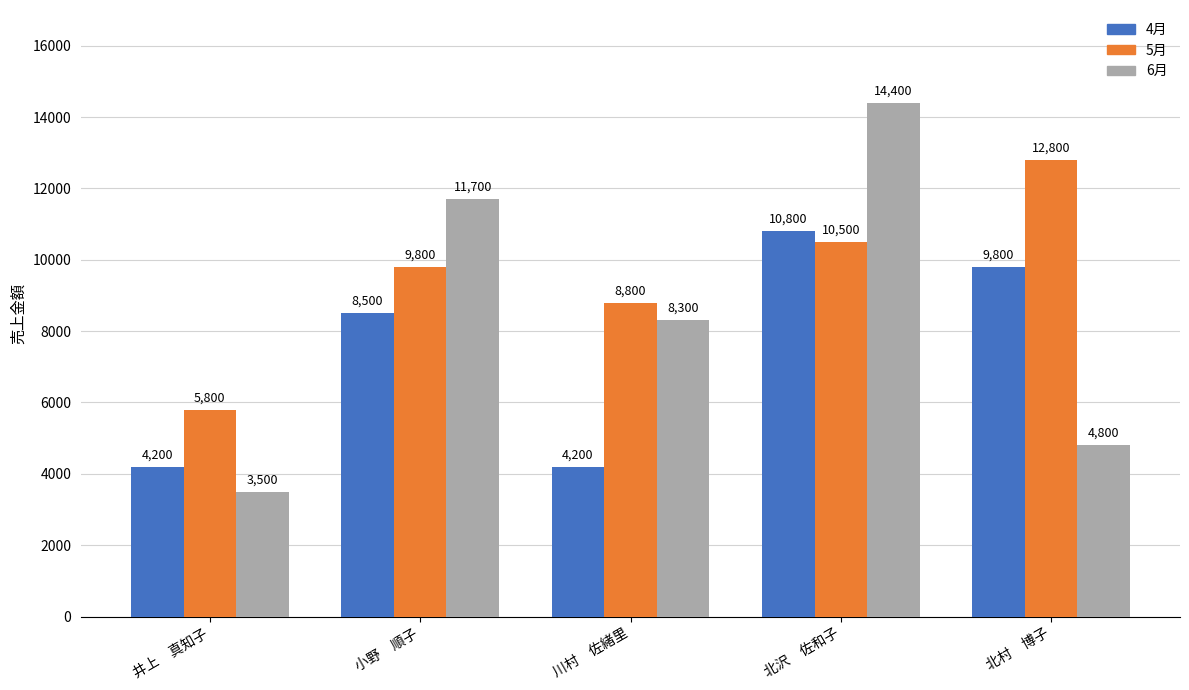

Reading left to right, what are all the values shown in this chart?

4月: 4200	8500	4200	10800	9800
5月: 5800	9800	8800	10500	12800
6月: 3500	11700	8300	14400	4800